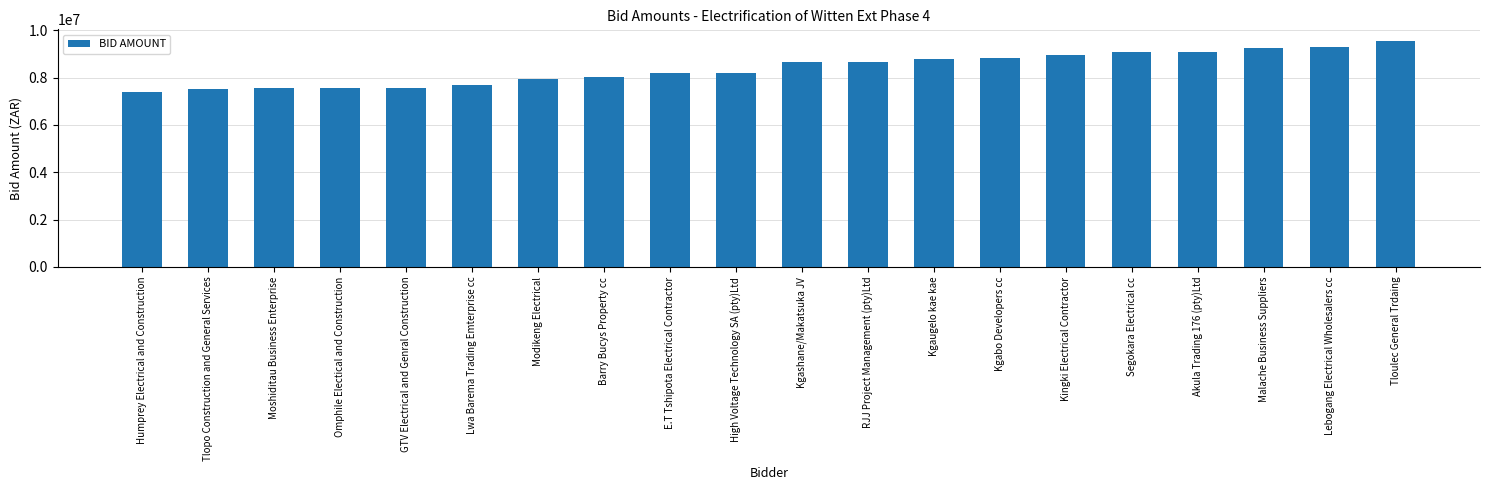

True or false: the data shows 8828077.2 at Kgabo Developers cc.

True